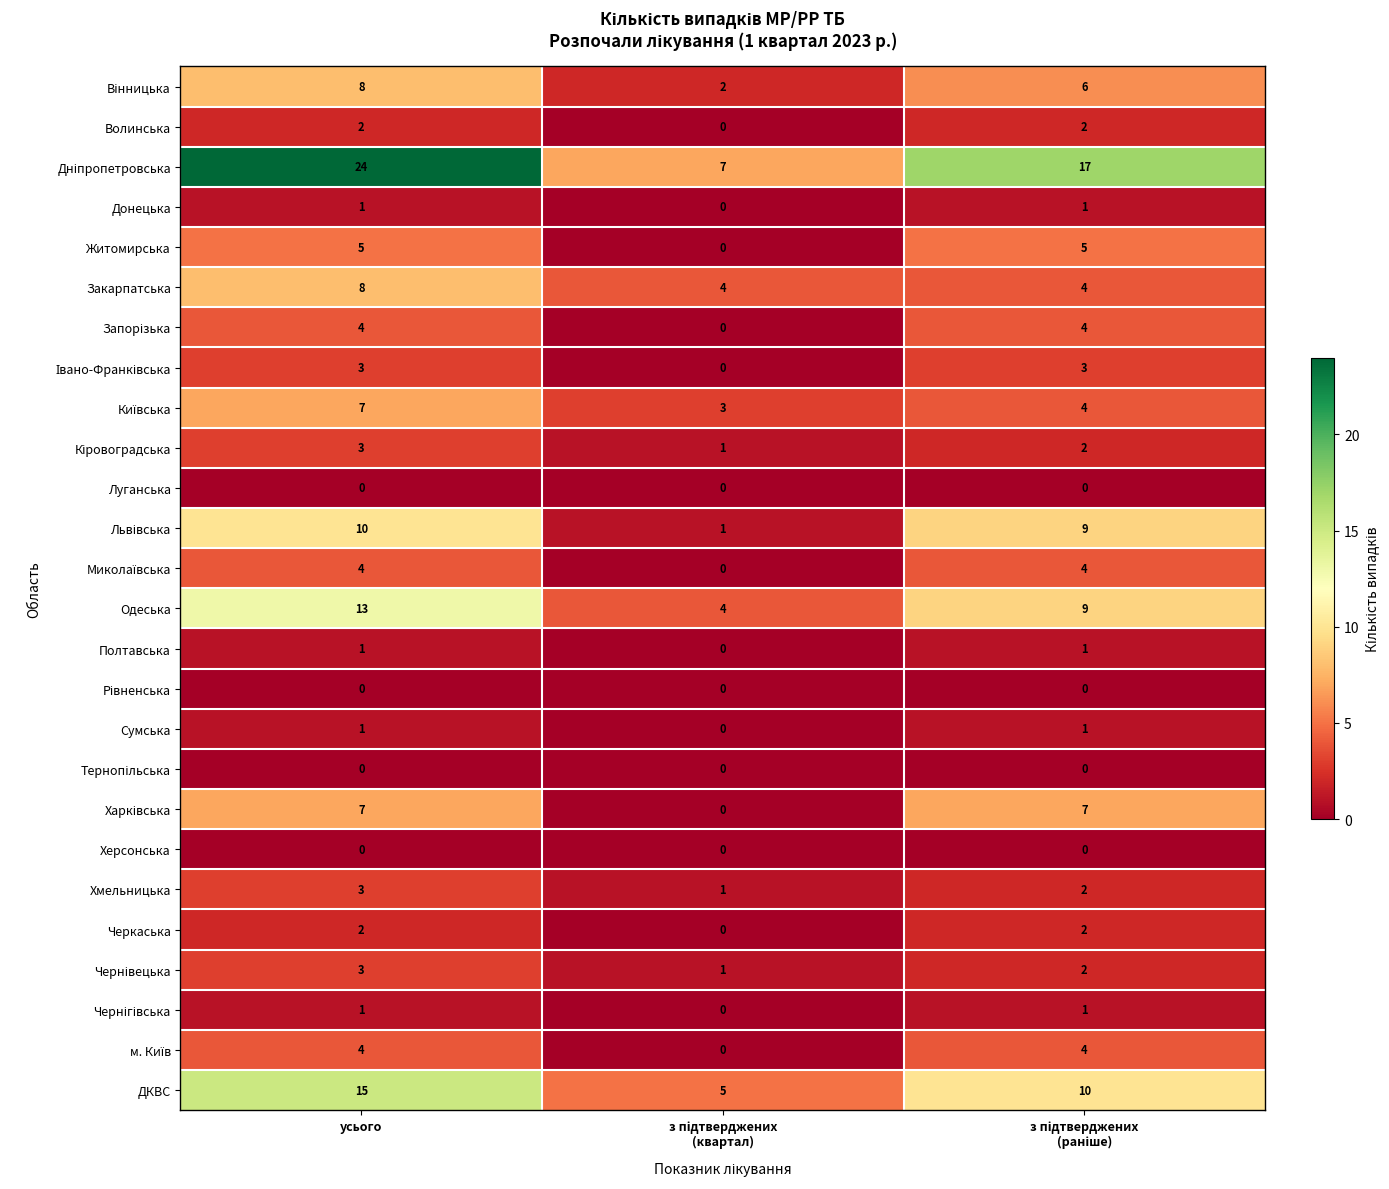

How many distinct data groups are displayed?

26